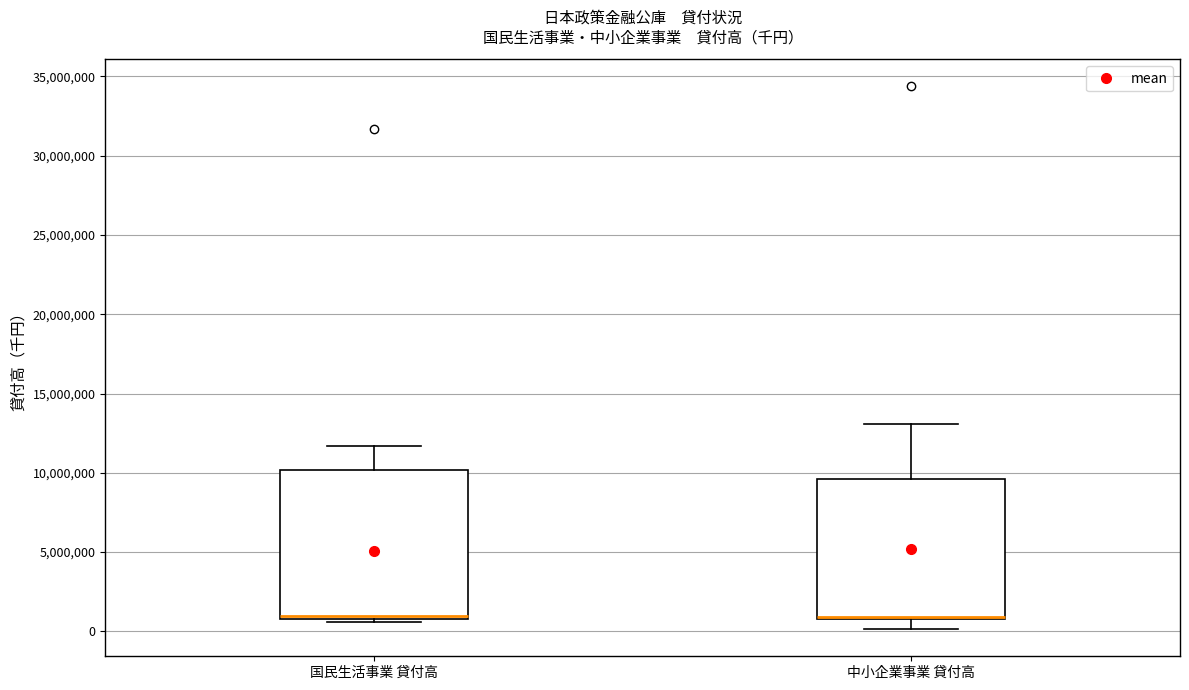

Where does the upper whisker of the box for 国民生活事業 貸付高 end on the y-axis? The values are not printed on the chart, so give them approximately, as read against the axis.

11500000